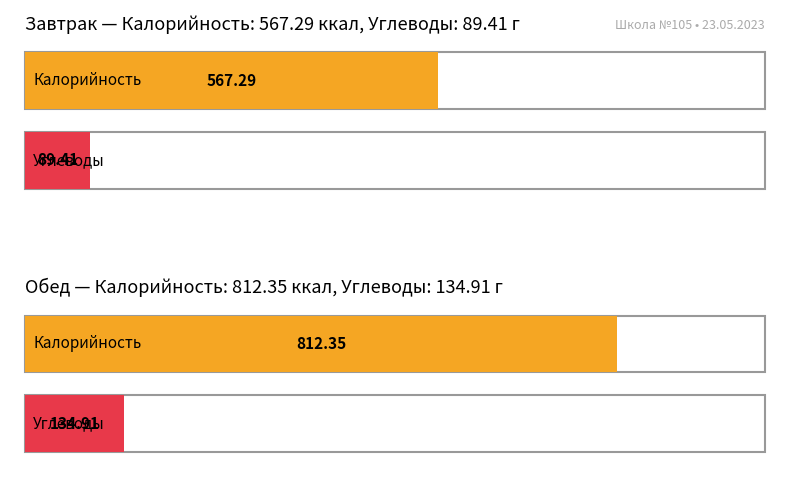

What is the label of the 1st bar from the left?

Завтрак